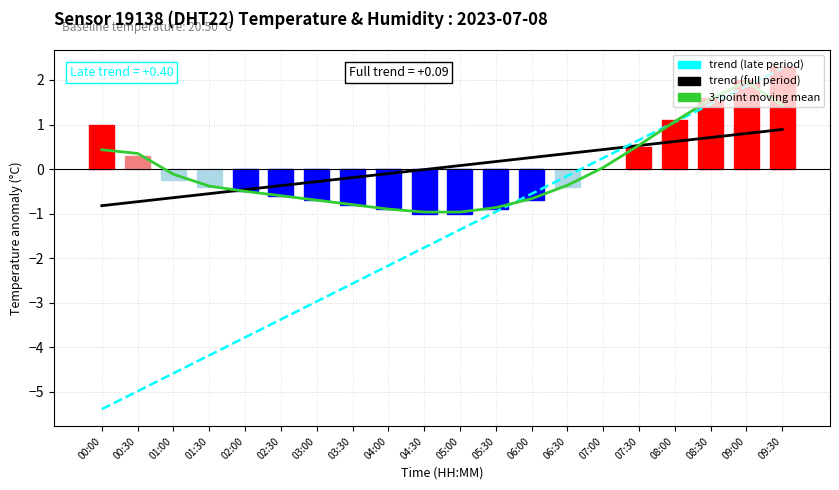

How many series are shown in this chart?

4